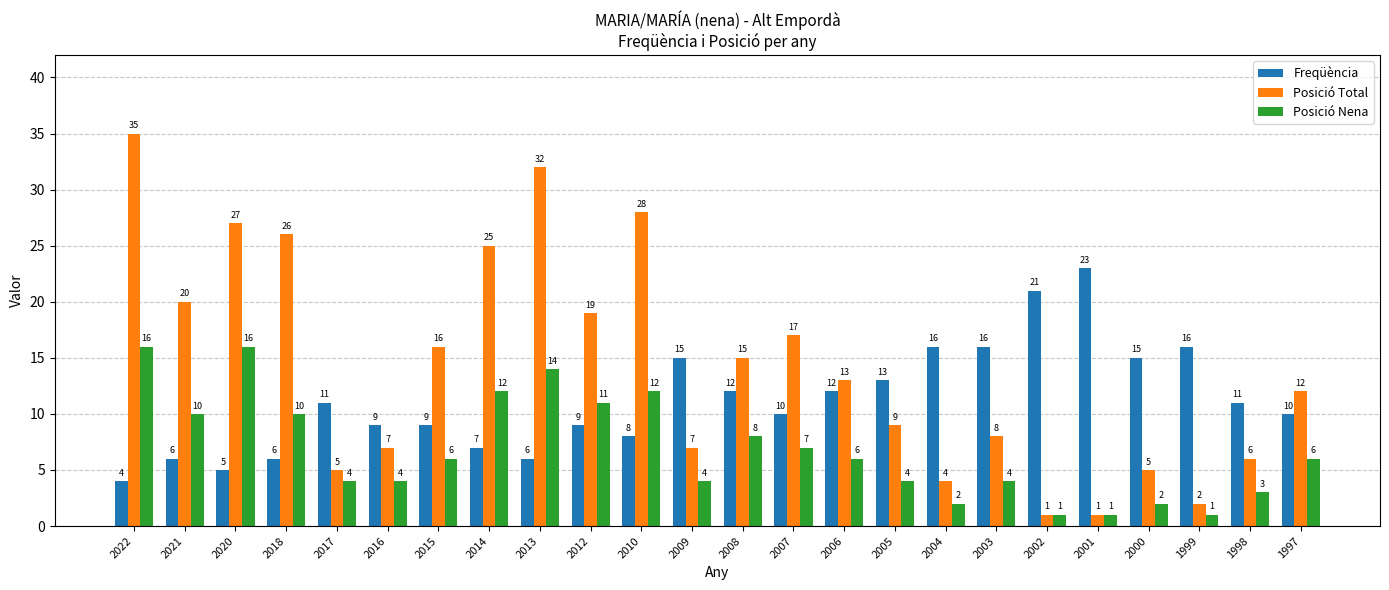

How many groups of bars are there?

24